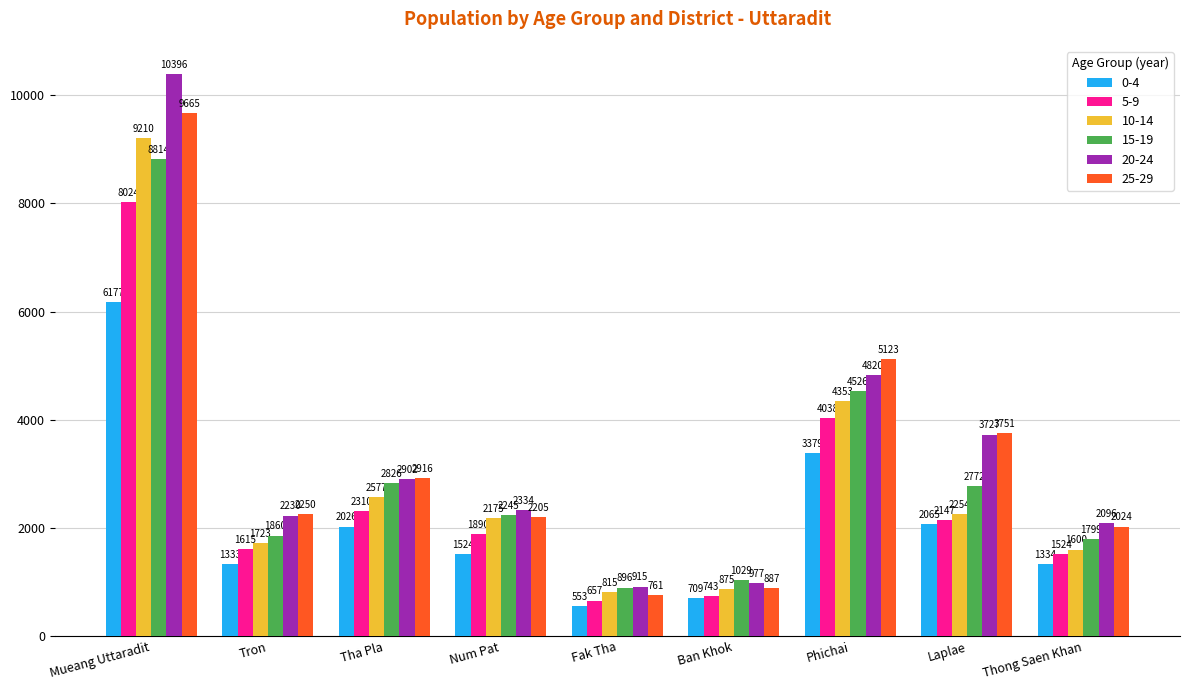

What is the spread (max minus min) of values at Thong Saen Khan?

762